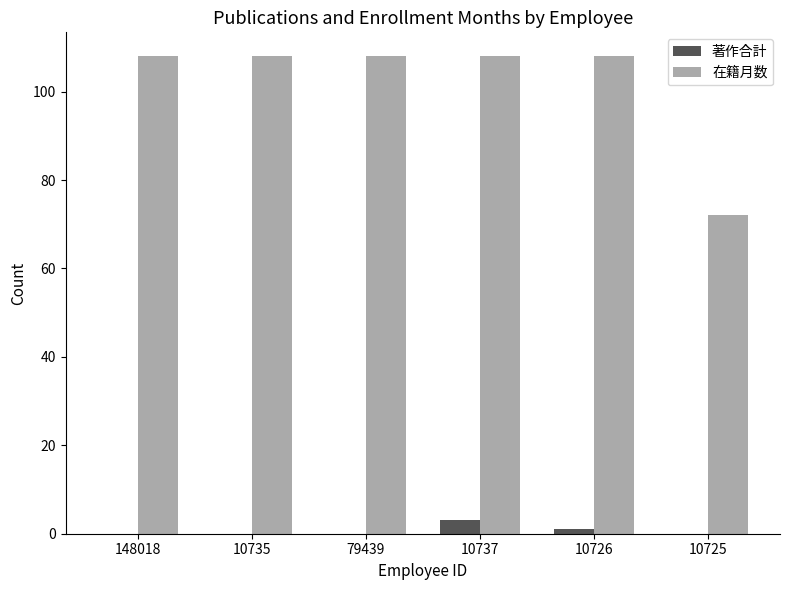

What is the average value of the 在籍月数 series?

102